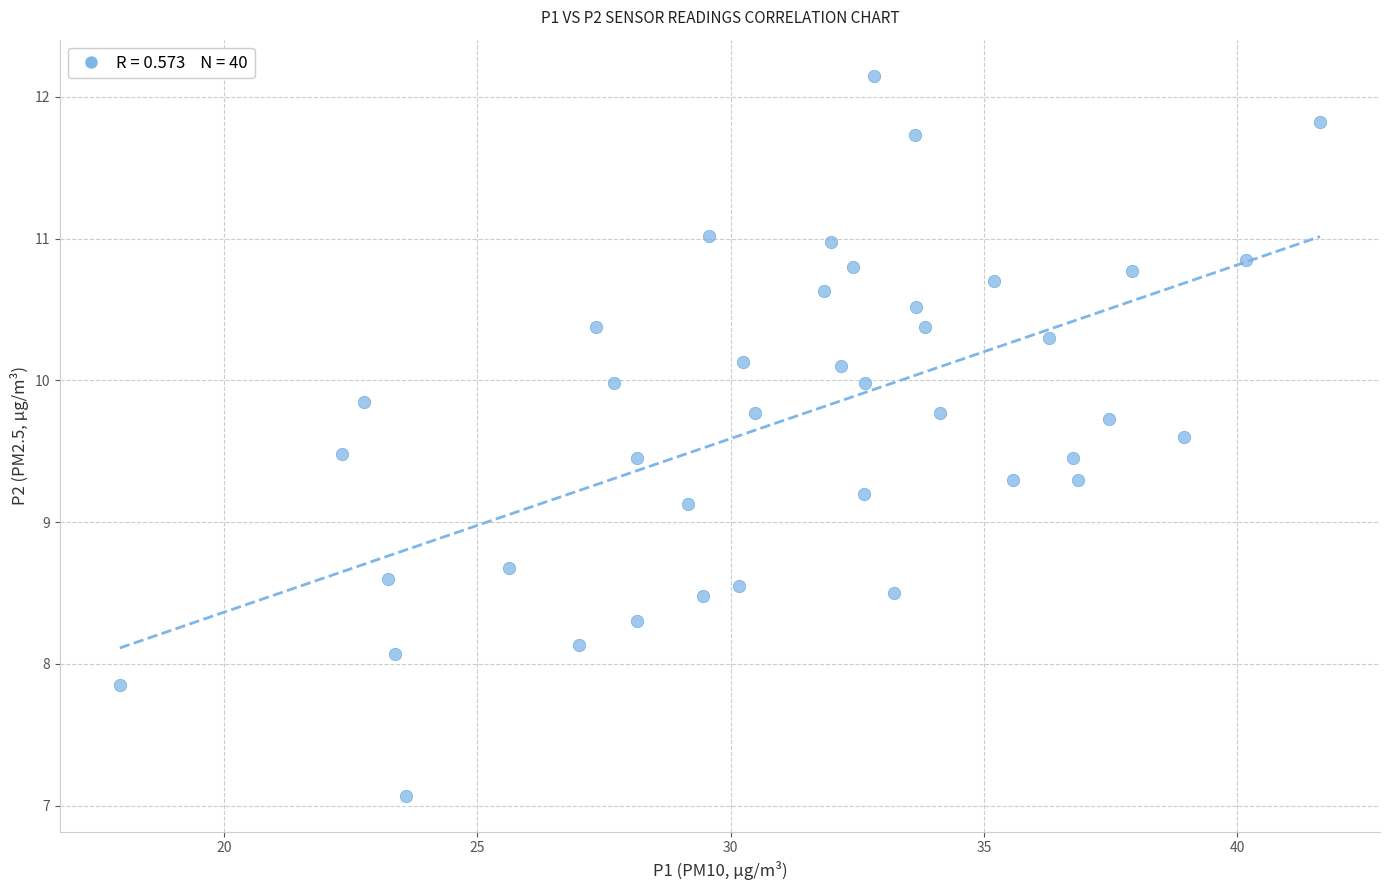

What Y value in the scatter plot is closest to 9?

9.1